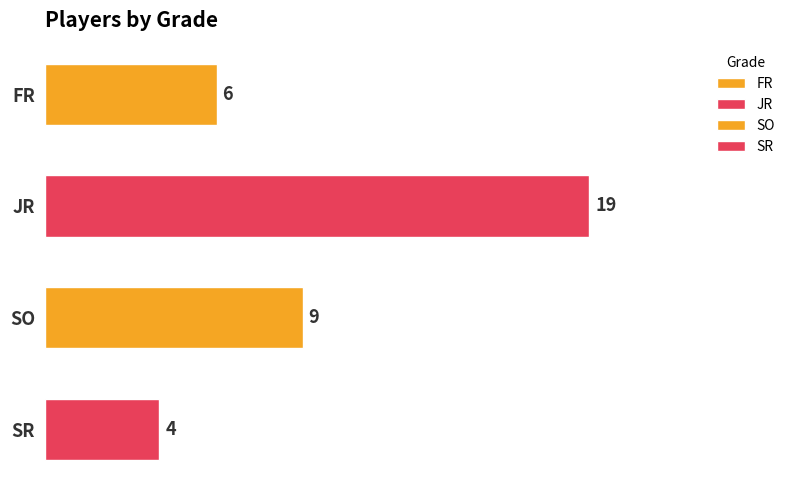

What value does the data have at JR, to the nearest 5?

20